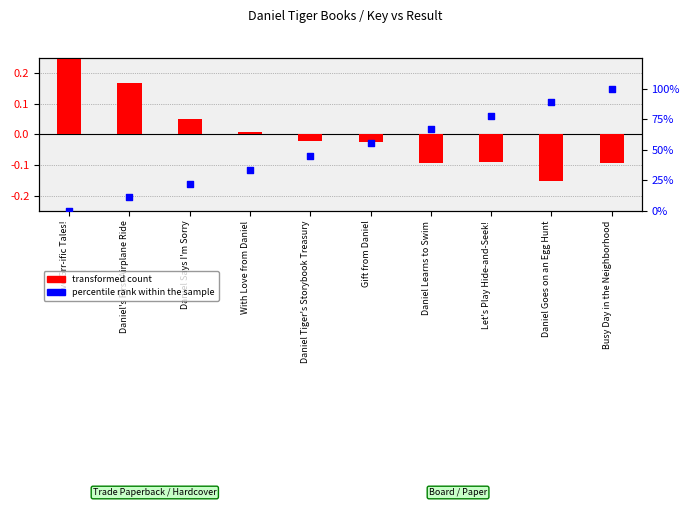

Approximately how many times larger is the value at Daniel Tiger's Storybook Treasury compared to With Love from Daniel?

1.3